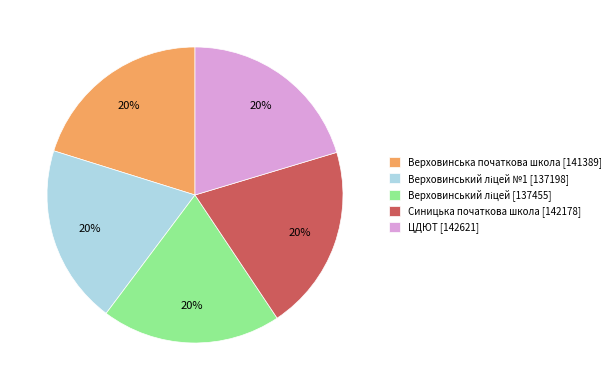

The Синицька початкова школа [142178] slice represents 20% of the pie. True or false?

True